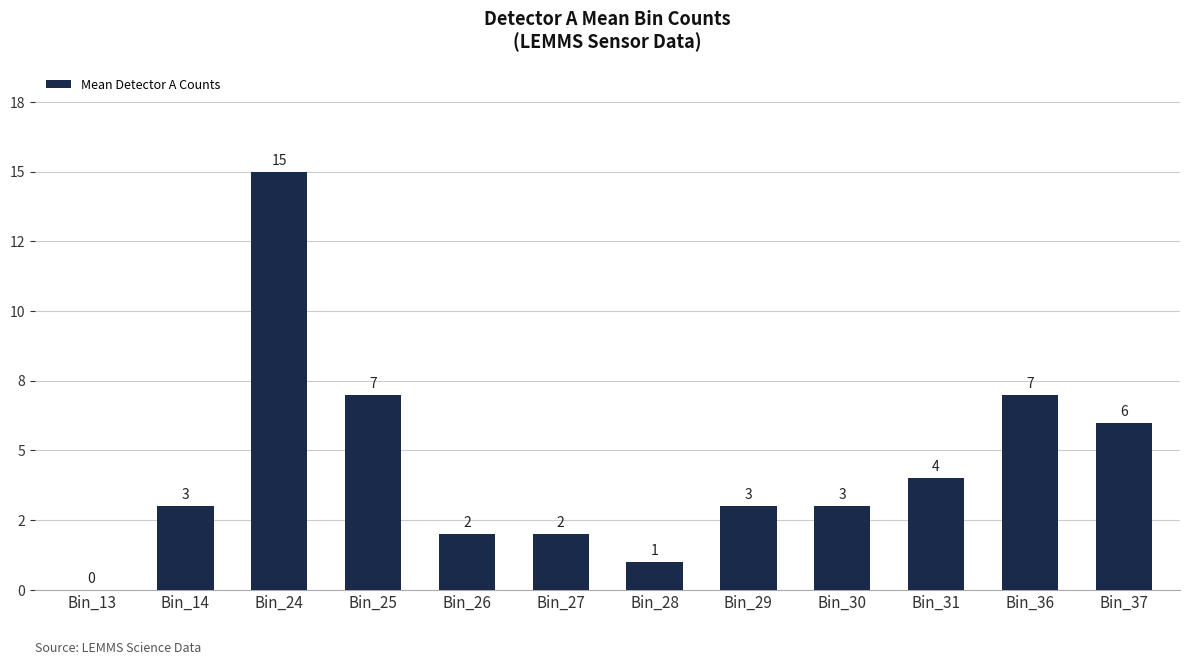

Which has a higher value, Bin_13 or Bin_31?

Bin_31